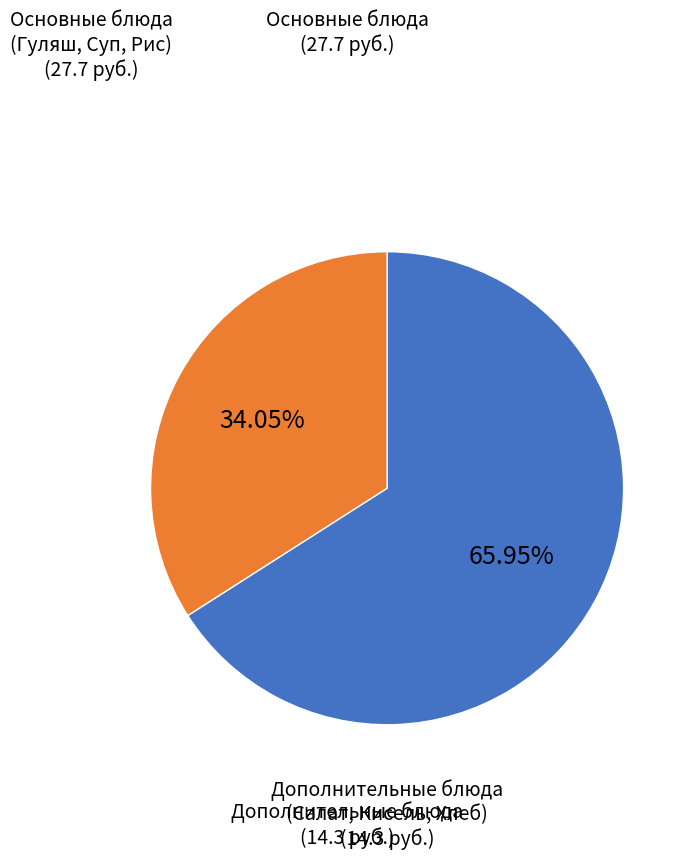

Between Основные блюда (Гуляш, Суп, Рис) and Дополнительные блюда (Салат, Кисель, Хлеб), which is larger?

Основные блюда (Гуляш, Суп, Рис)